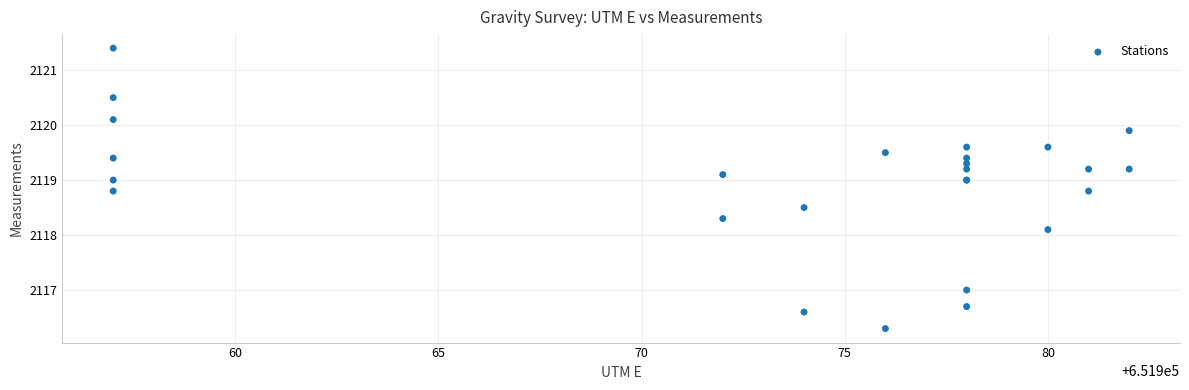

What Y value in the scatter plot is closest to 2118?

2118.1